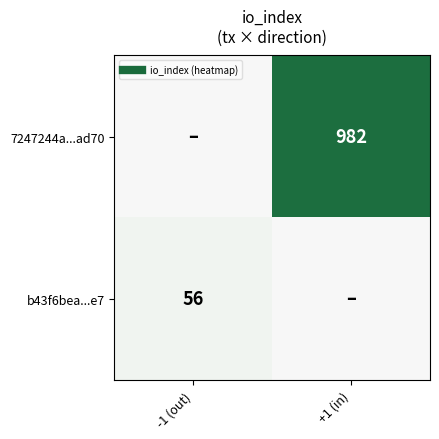

Rank the series by their maximum value, from highest to lowest.

7247244a...ad70, b43f6bea...e7